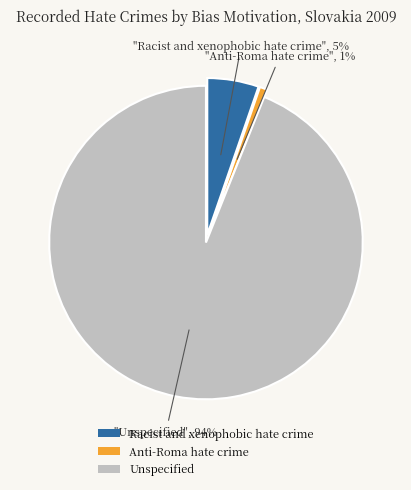

To the nearest percent, what is the difference between the largest and smallest slice percentages?

93%